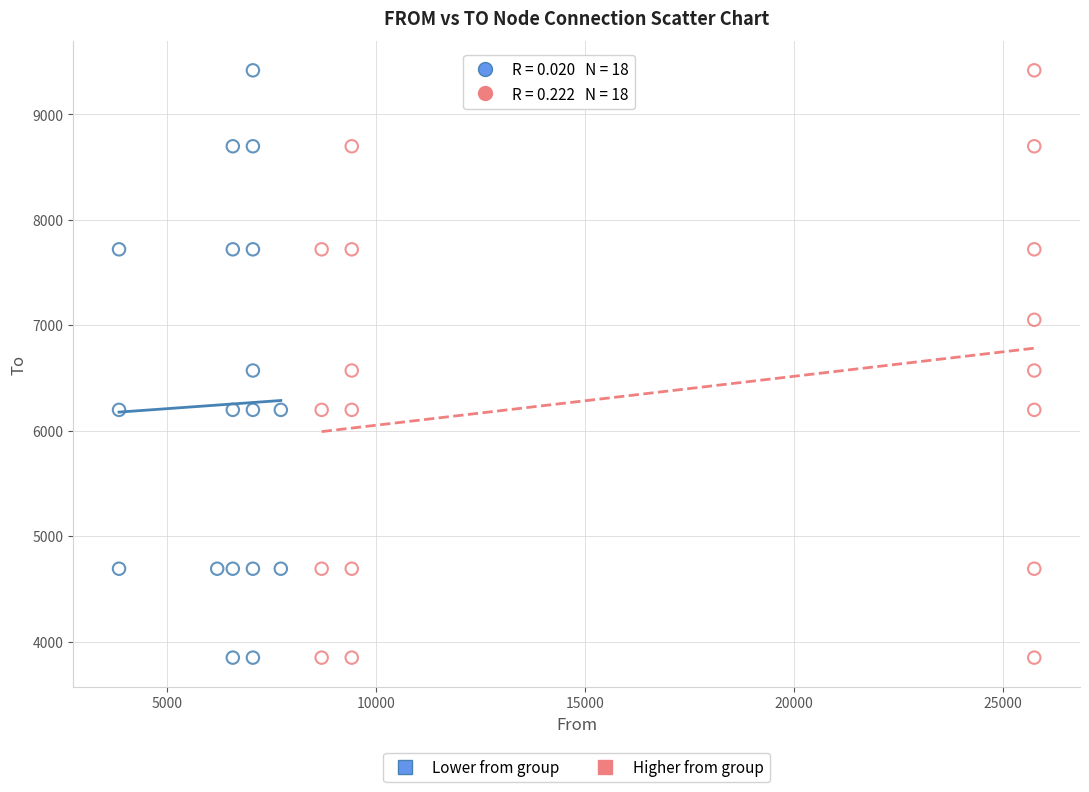

What are all the series names shown in the legend?

Lower from group, Higher from group